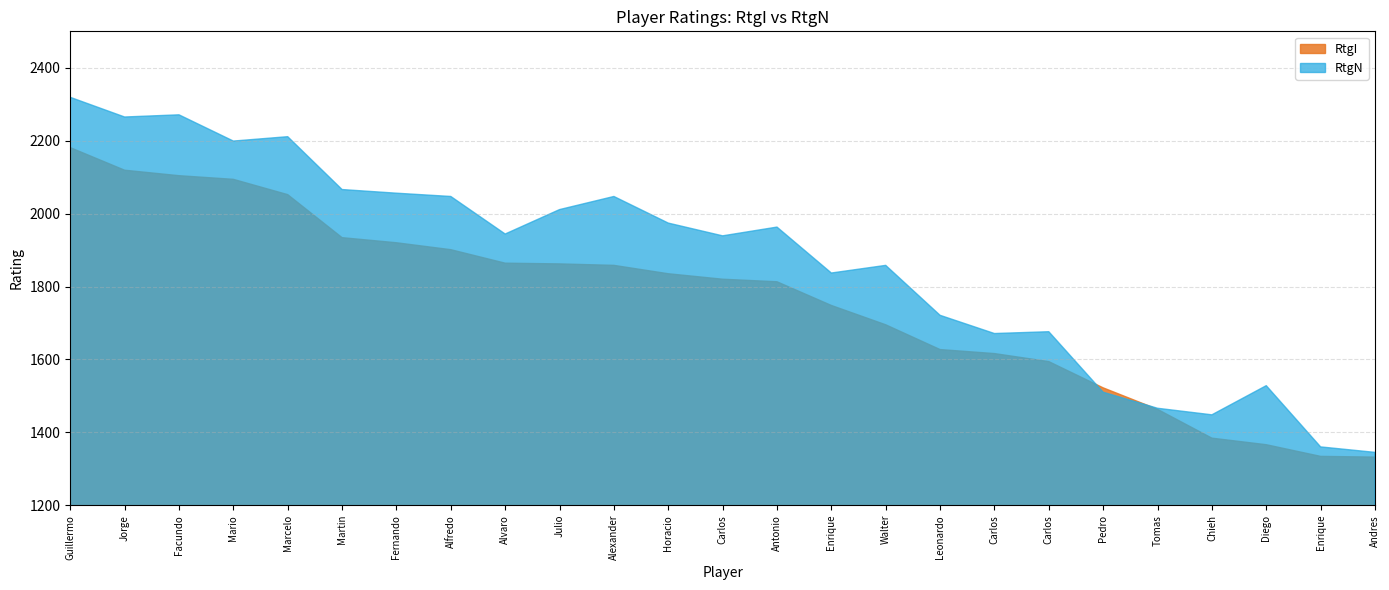

Count the number of categories in the chart.

25